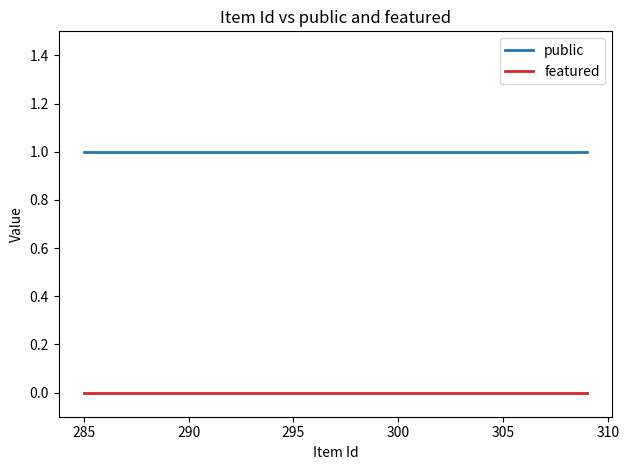

How many categories are shown in the chart?

25